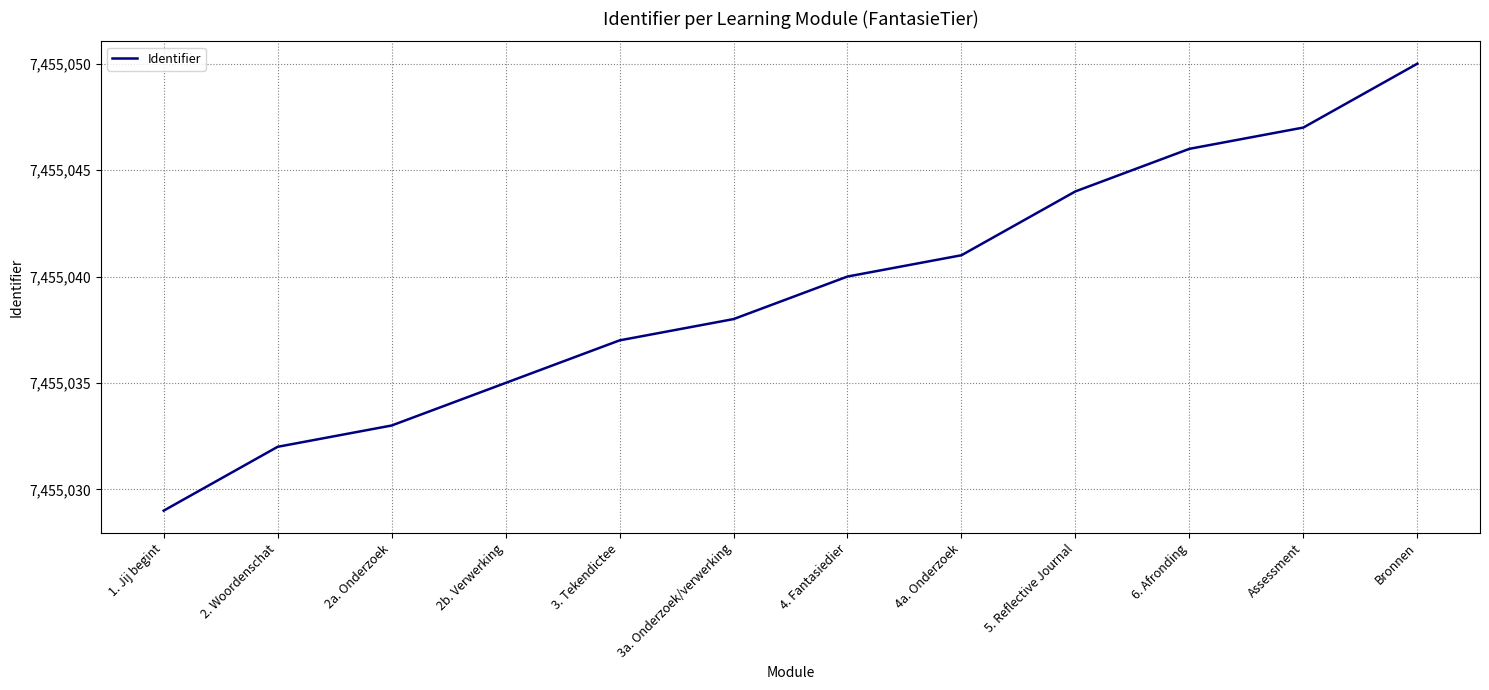

Count the number of categories in the chart.

12